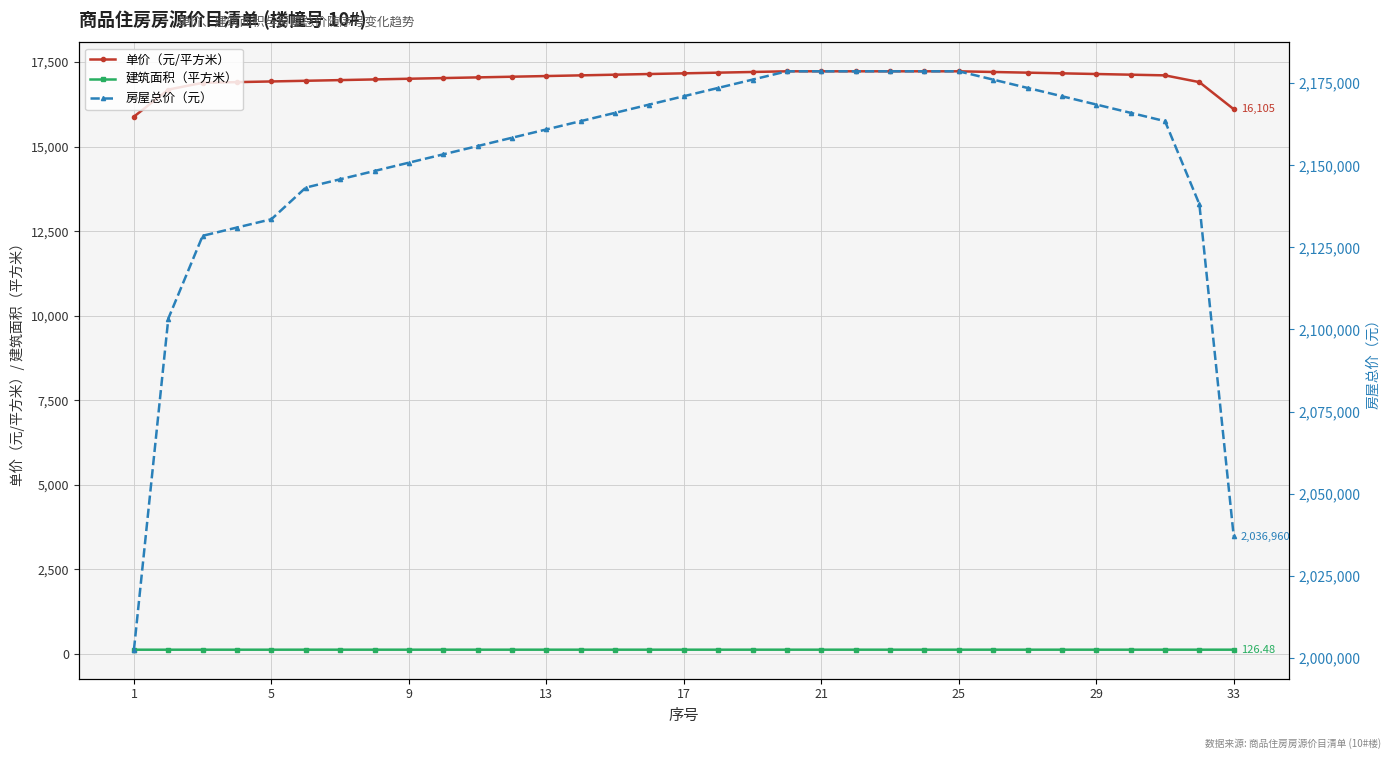

Reading right to left, what are all the values shown in this chart?

单价（元/平方米）: 16105.0	16905.0	17105.0	17125.0	17145.0	17165.0	17185.0	17205.0	17225.0	17225.0	17225.0	17225.0	17225.0	17225.0	17205.0	17185.0	17165.0	17145.0	17125.0	17105.0	17085.0	17065.0	17045.0	17025.0	17005.0	16985.0	16965.0	16945.0	16925.0	16905.0	16885.0	16685.0	15885.0
建筑面积（平方米）: 126.5	126.5	126.5	126.5	126.5	126.5	126.5	126.5	126.5	126.5	126.5	126.5	126.5	126.5	126.5	126.5	126.5	126.5	126.5	126.5	126.5	126.5	126.5	126.5	126.5	126.5	126.5	126.5	126.1	126.1	126.1	126.1	126.1
房屋总价（元）: 2036960.0	2138144.0	2163440.0	2165970.0	2168500.0	2171029.0	2173559.0	2176088.0	2178618.0	2178618.0	2178618.0	2178618.0	2178618.0	2178618.0	2176088.0	2173559.0	2171029.0	2168500.0	2165970.0	2163440.0	2160911.0	2158381.0	2155852.0	2153322.0	2150792.0	2148263.0	2145733.0	2143204.0	2133566.0	2131044.0	2128523.0	2103311.0	2002463.0